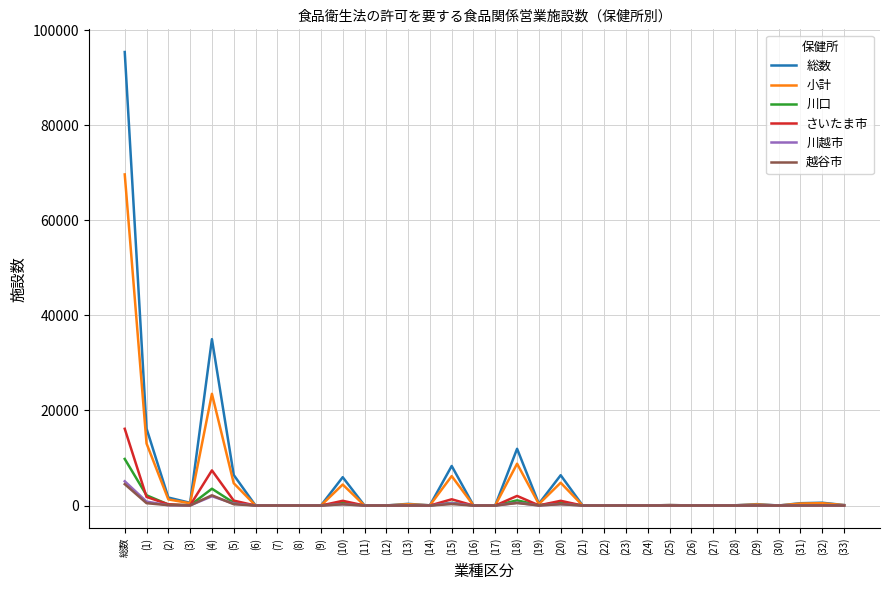

At which category is the sum across all series the highest?

総数